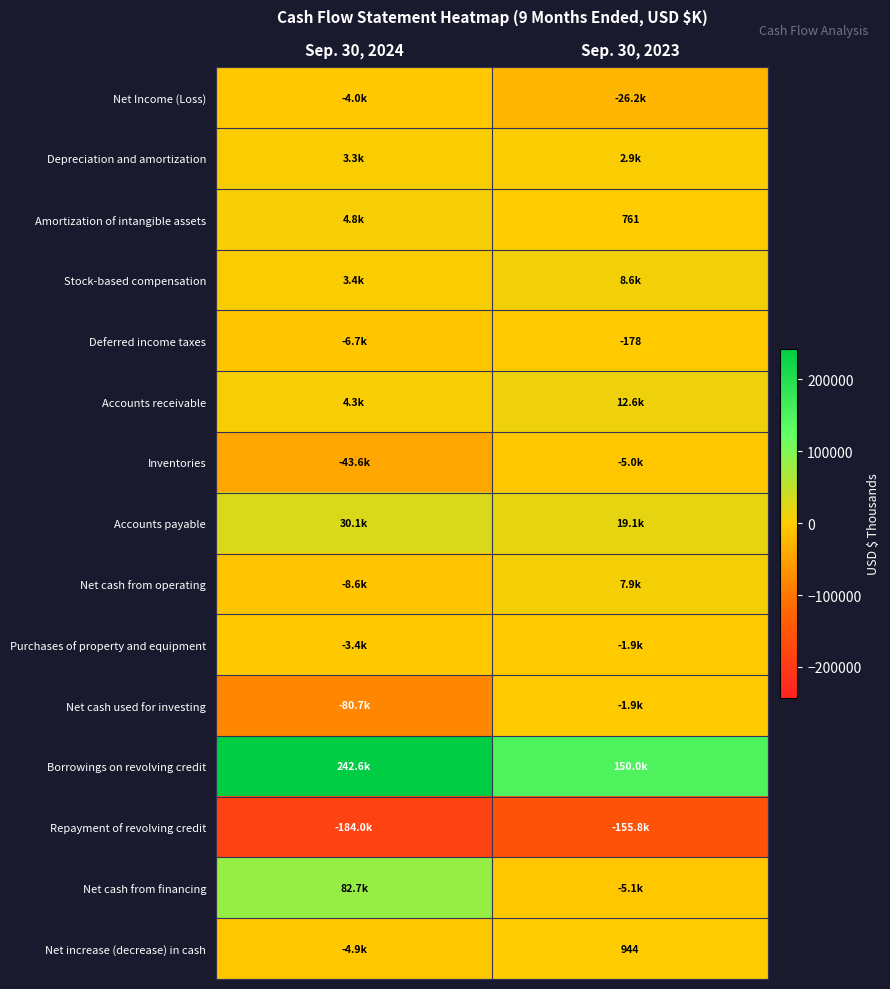

At how many categories does at least one series exceed 240952?

1